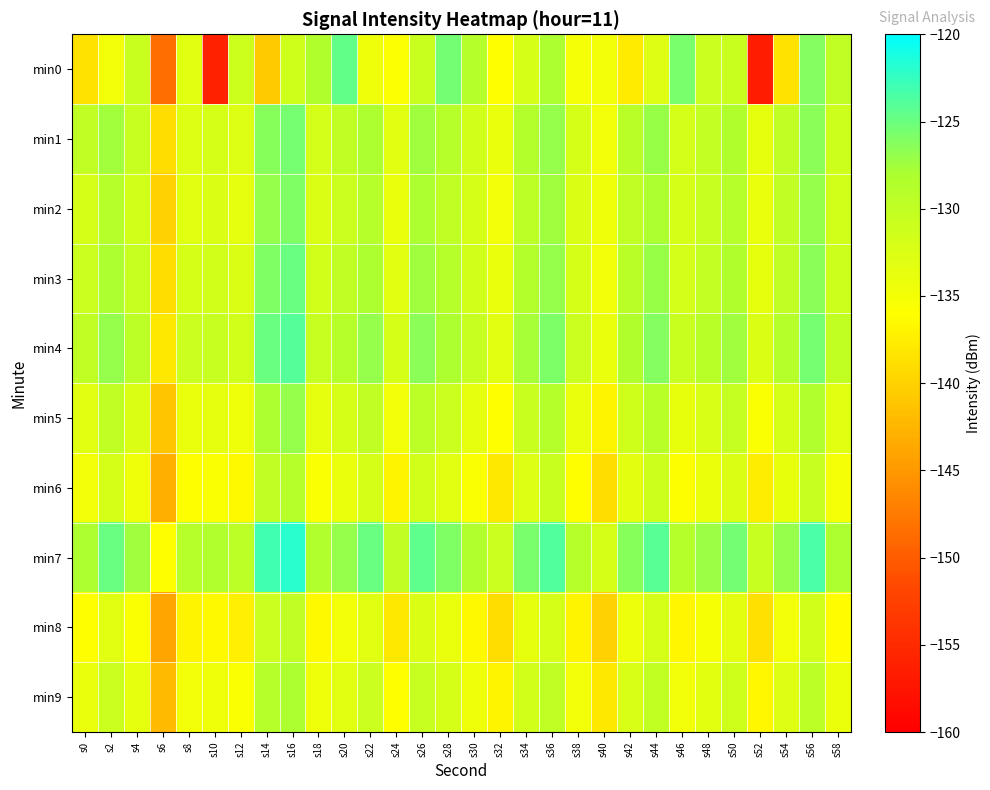

What is the difference between the highest and lowest values at s18?

8.1